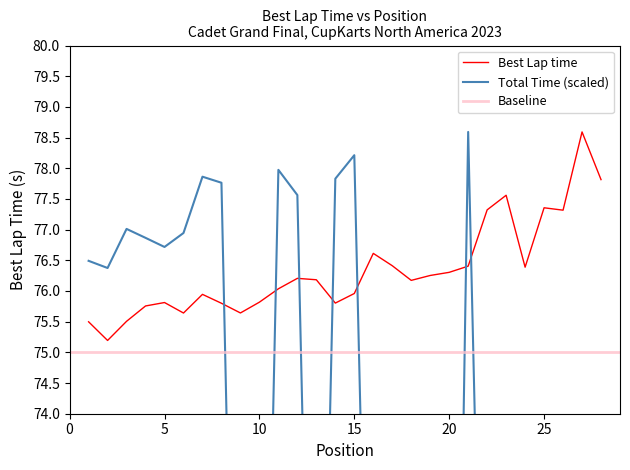

What is the value of the Best Lap time point at the 23rd from the left?

77.6